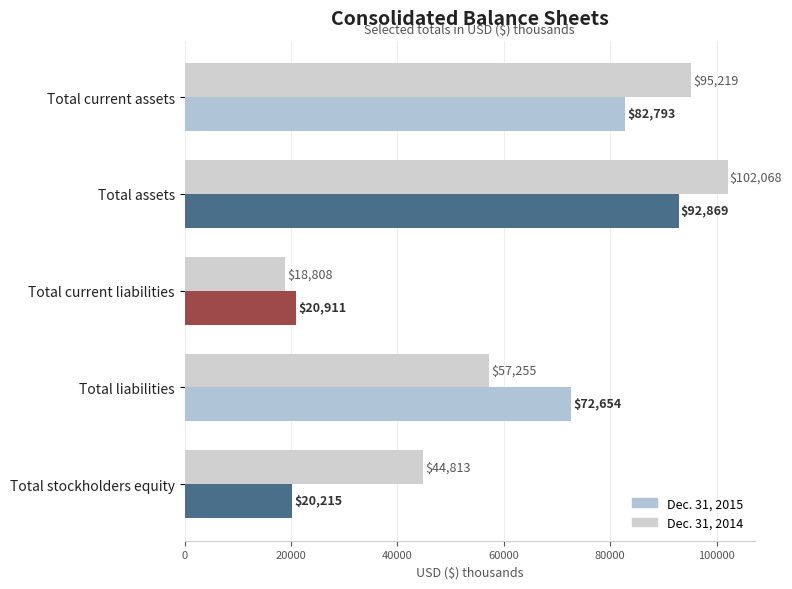

At which label is Dec. 31, 2014 closest to 60438?

Total liabilities